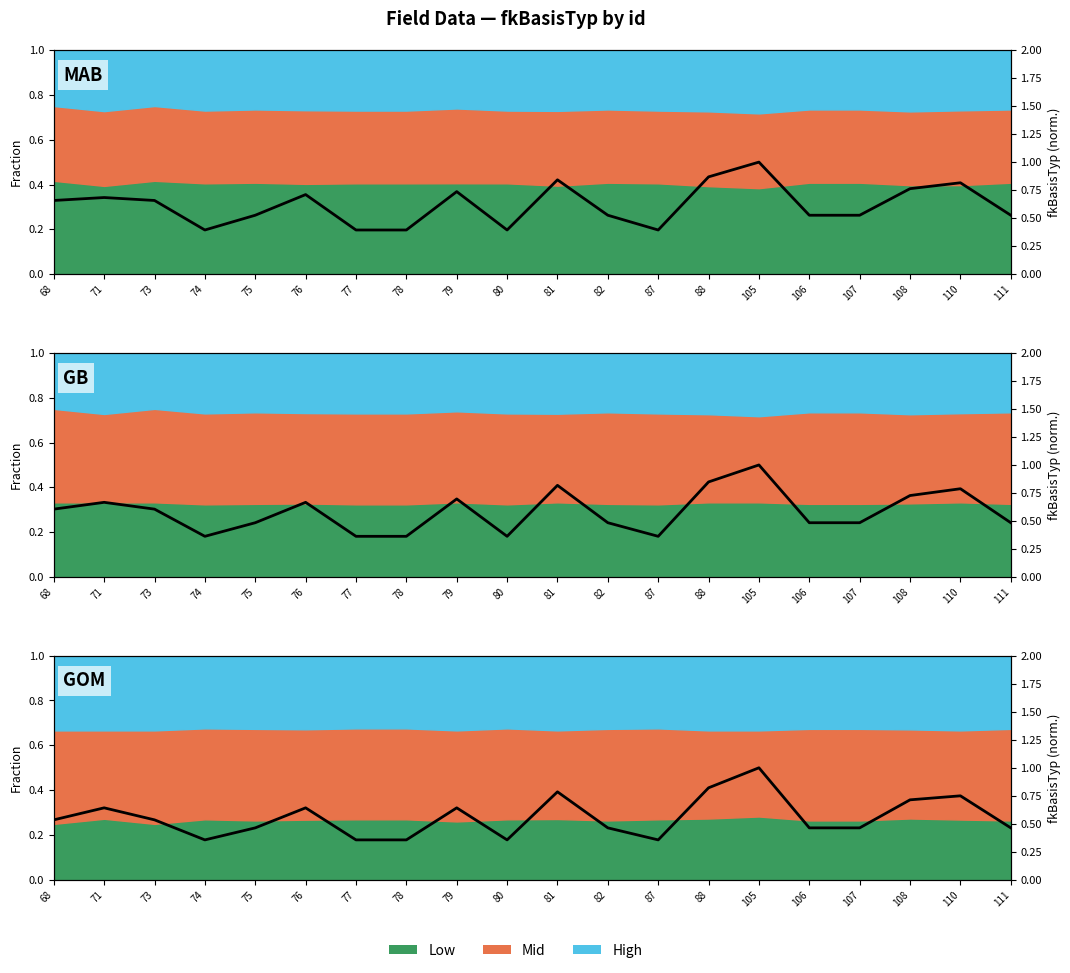

Rank the categories by value from lowest to highest.

74, 77, 78, 80, 87, 75, 82, 106, 107, 111, 68, 73, 71, 76, 79, 108, 110, 81, 88, 105